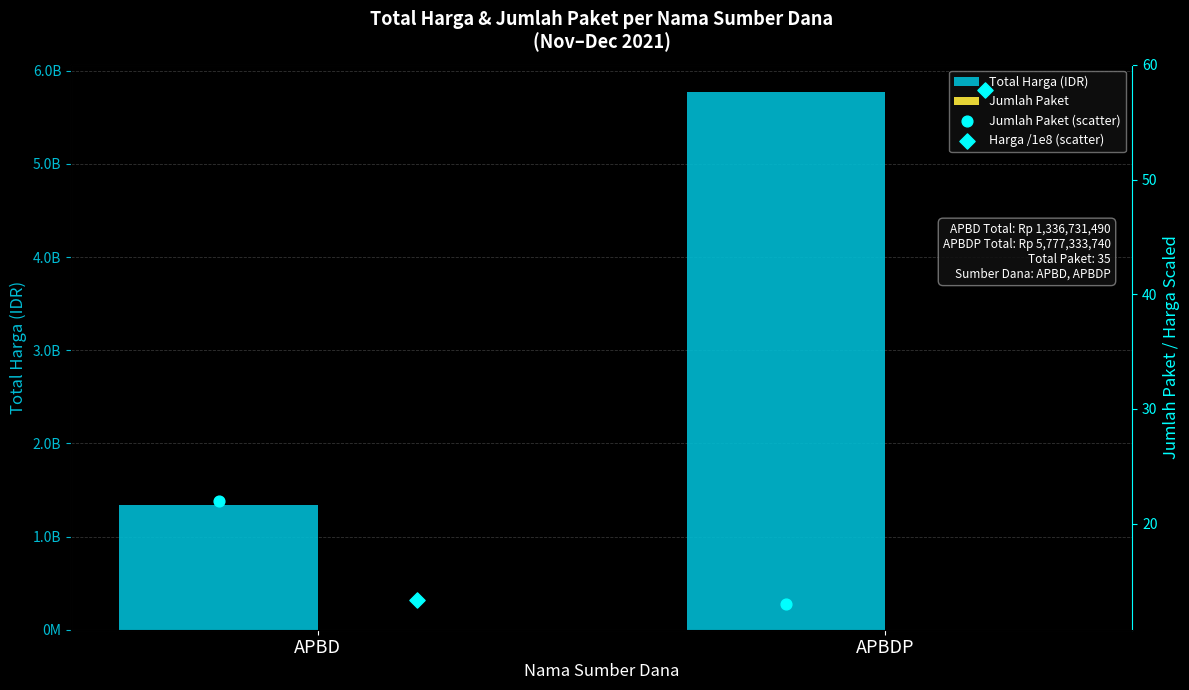

Which series has the largest Y range (max minus min)?

Total Harga (IDR)